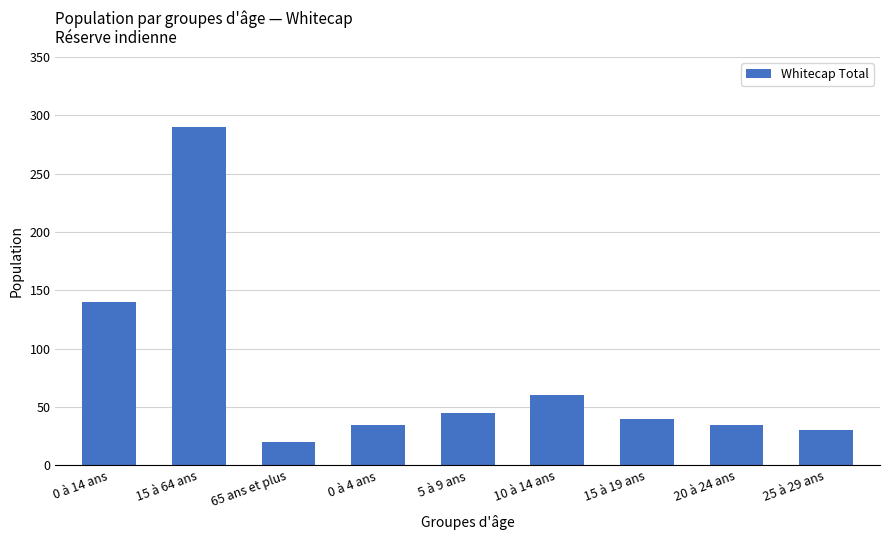

What is the greatest value displayed?

290